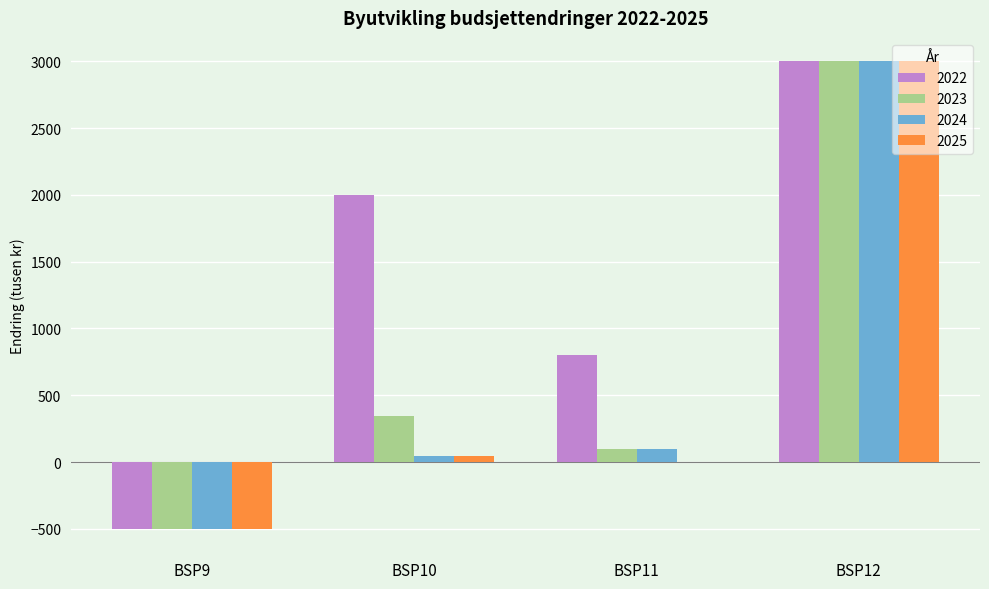

Which series has the largest total across all categories?

2022